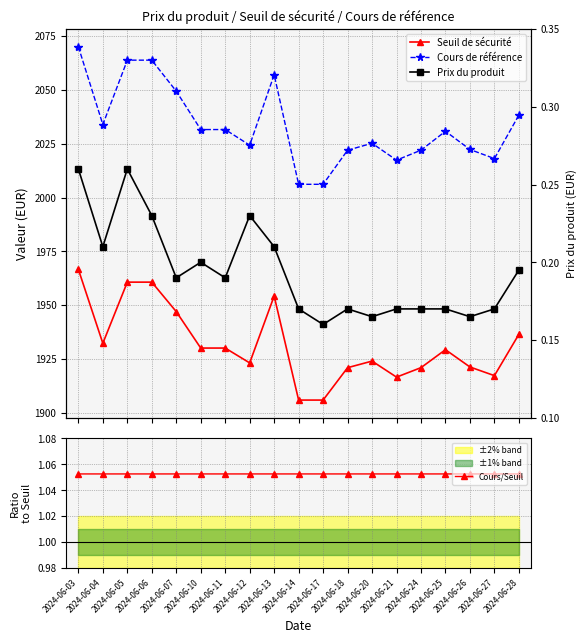

Count the number of categories in the chart.

19